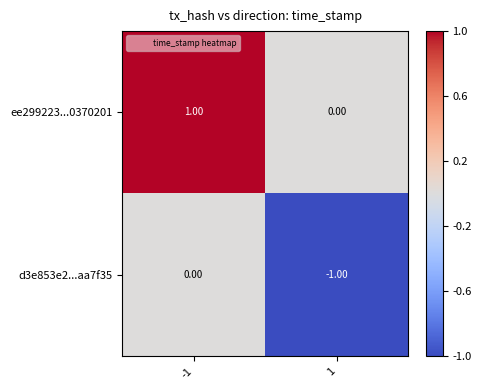

Which series has the largest total across all categories?

ee299223...0370201